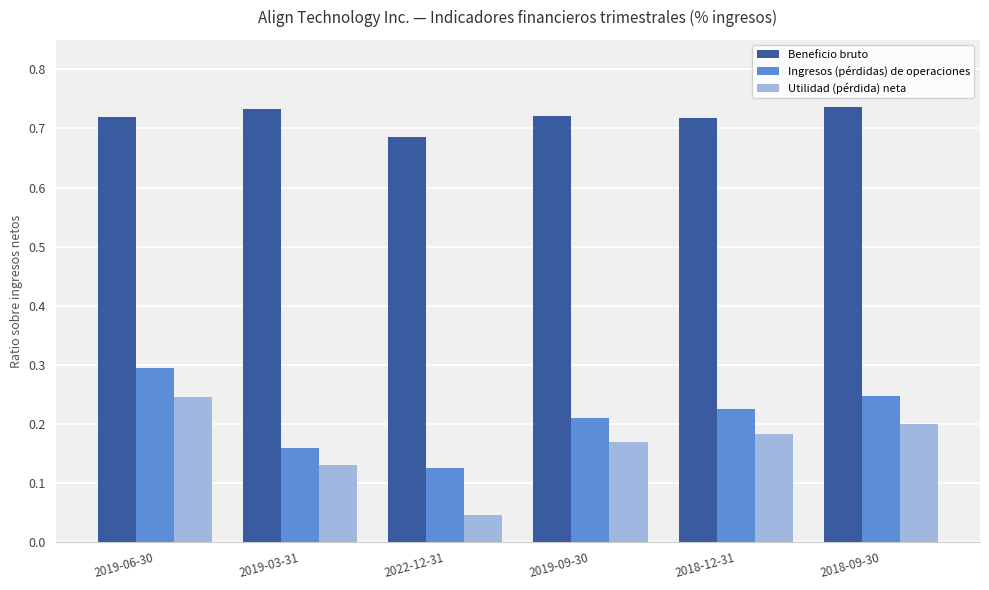

What is the sum of the Ingresos (pérdidas) de operaciones values at 2022-12-31 and 2019-06-30?

0.4